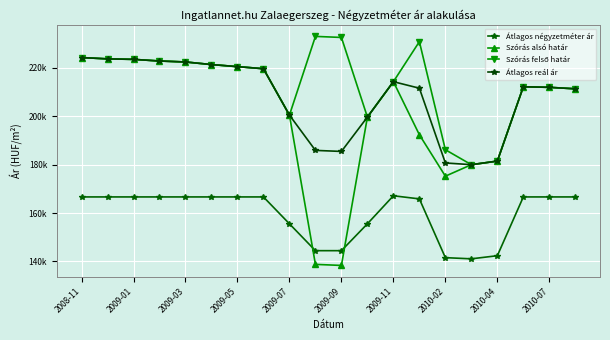

Is this an area chart (filled region under the line)?

No